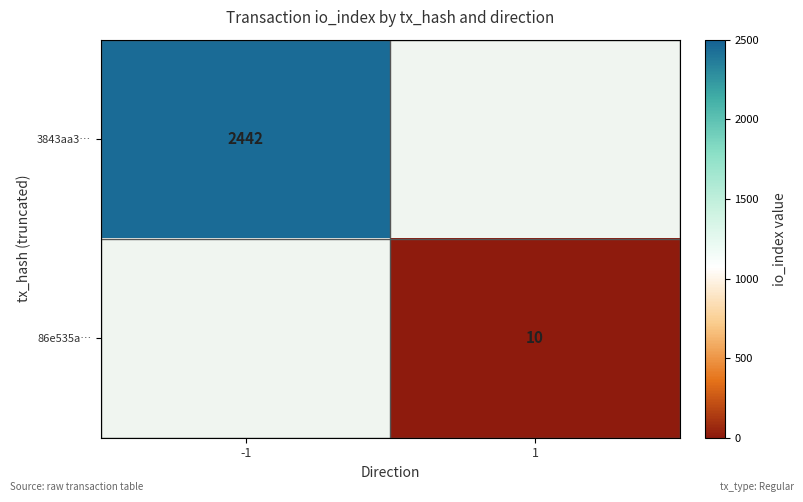

At which category does the chart reach its minimum across all series?

1